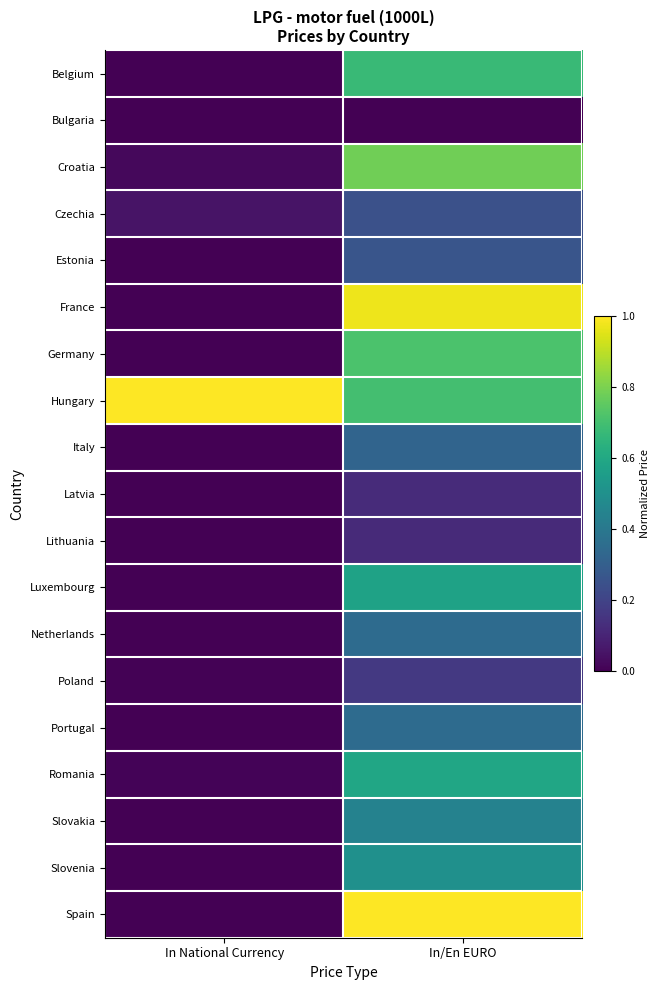

At which category is the sum across all series the highest?

In/En EURO